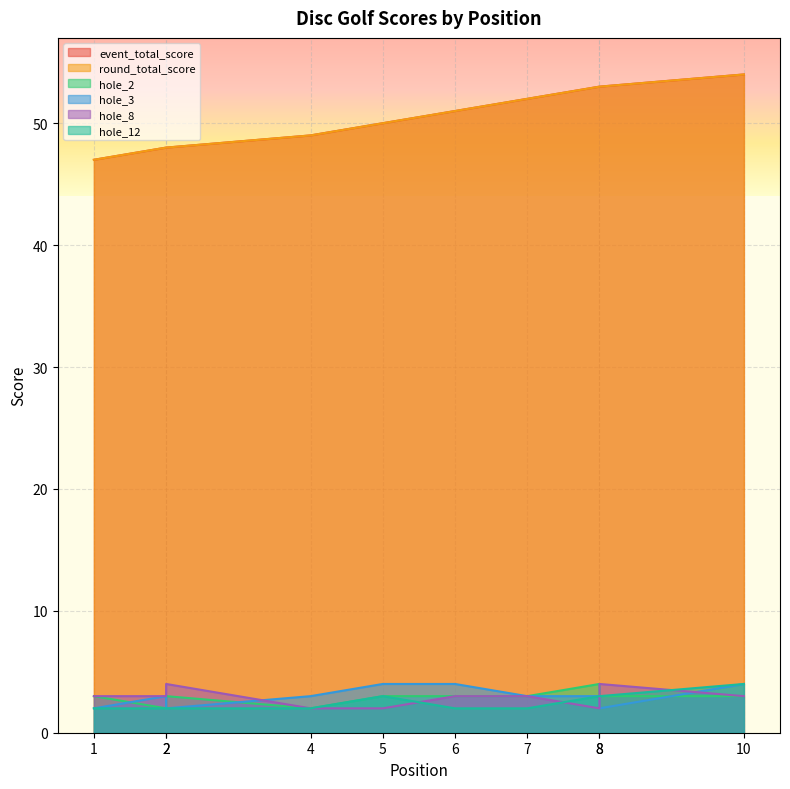

Rank the categories by round_total_score value from highest to lowest.

10, 8, 8, 7, 6, 5, 4, 2, 2, 1